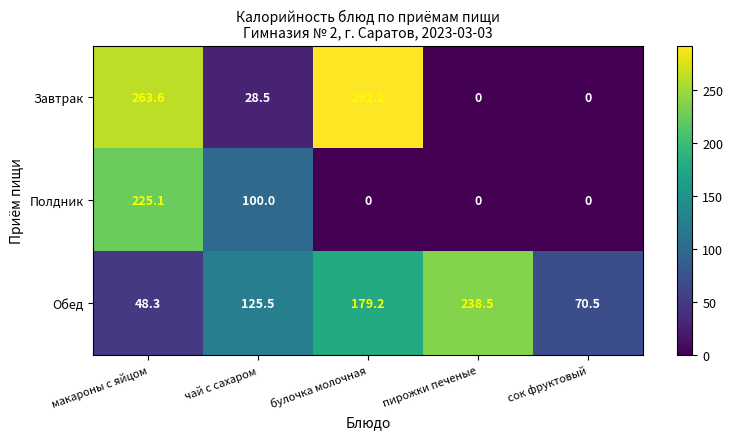

Which series has the largest total across all categories?

Обед